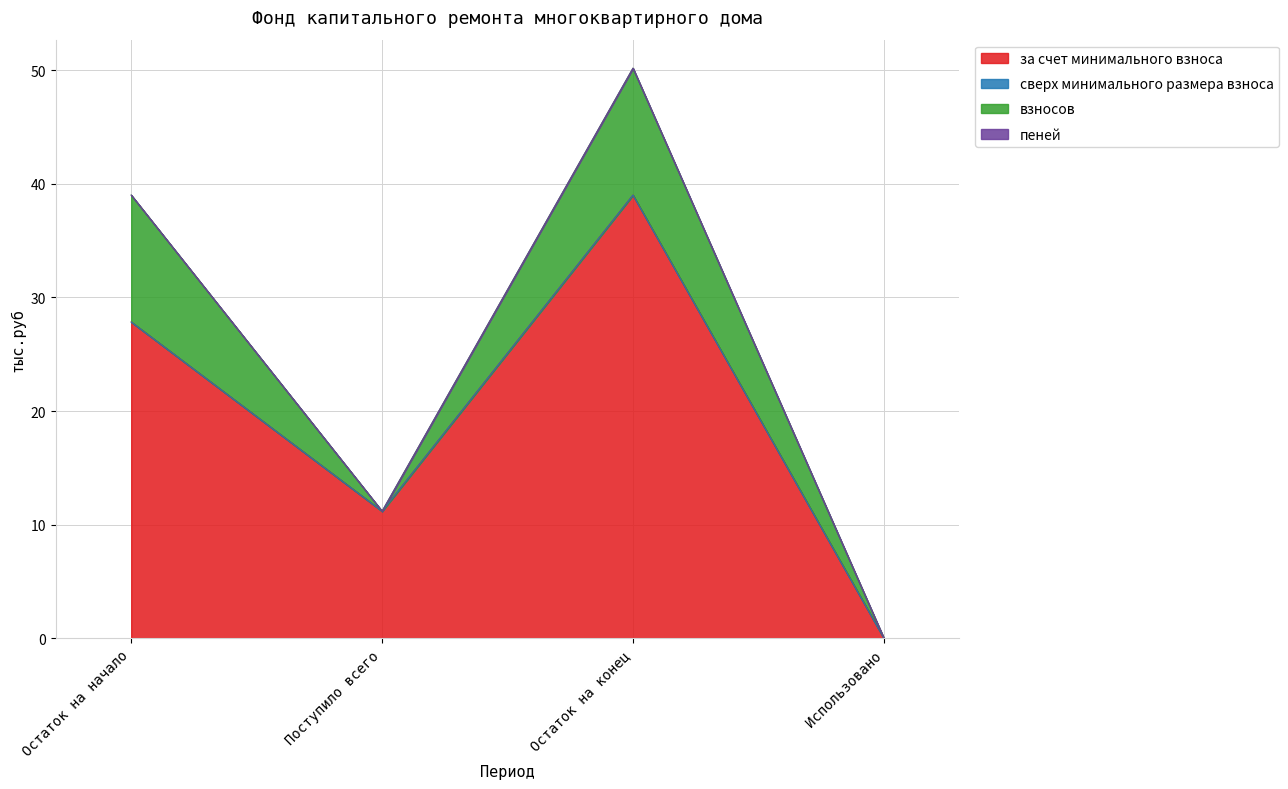

Where is сверх минимального размера взноса nearest to the value 0?

Остаток на начало